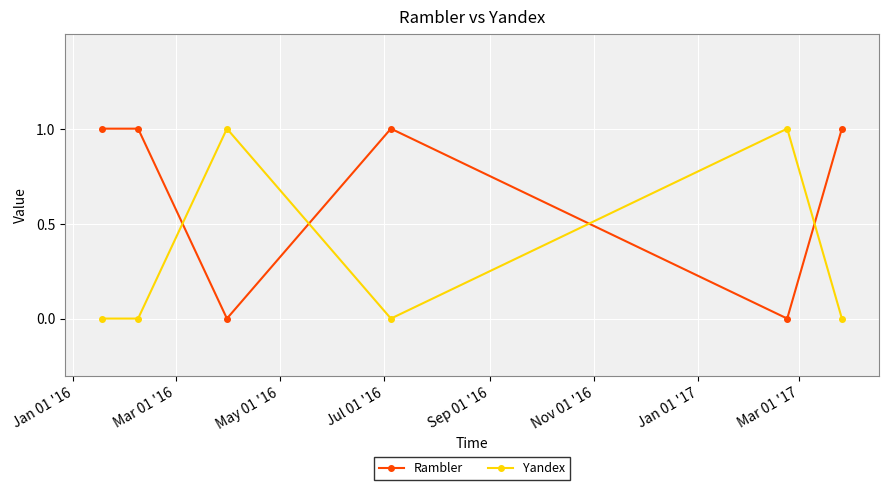

Count the number of categories in the chart.

6